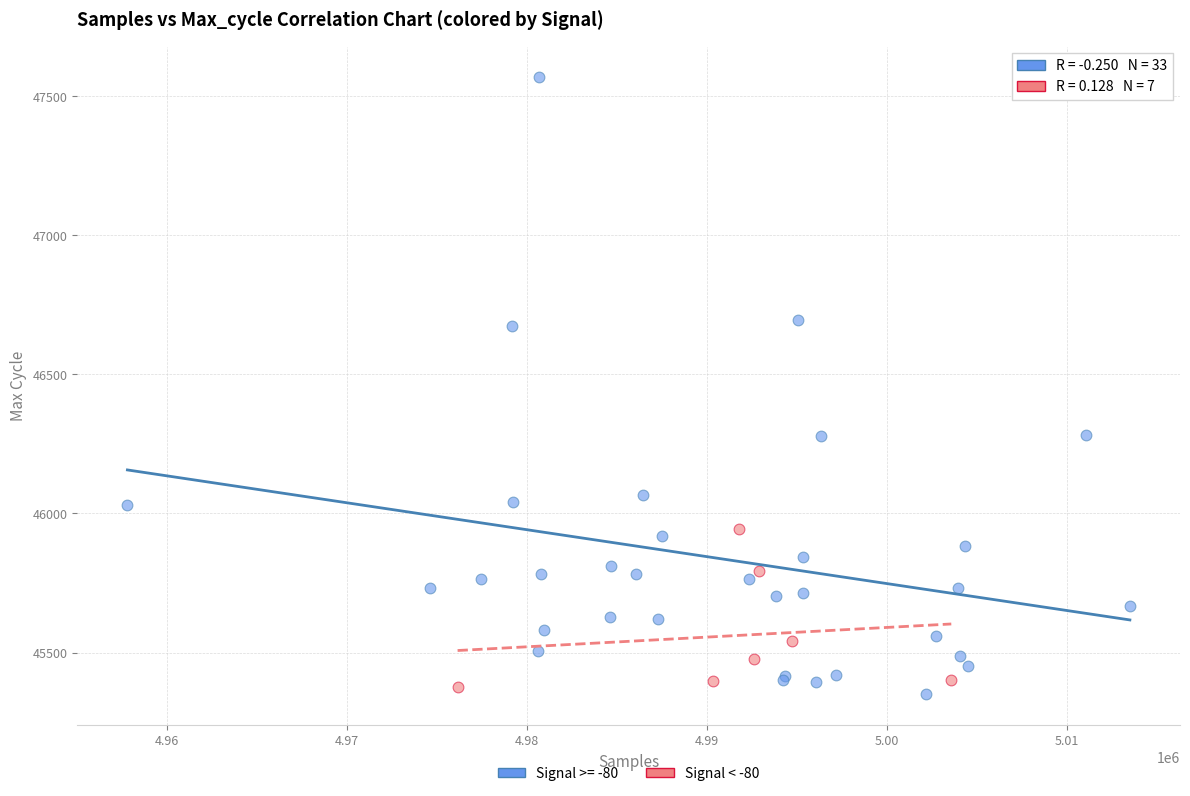

Which series has the largest Y range (max minus min)?

Signal >= -80